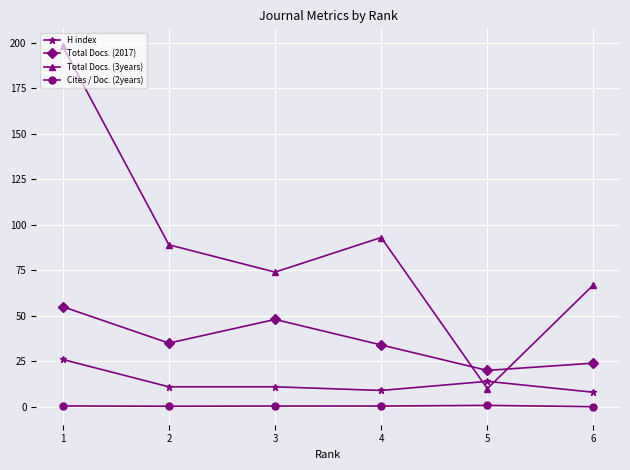

After their last crossing, which series has the higher values: Total Docs. (2017) or Total Docs. (3years)?

Total Docs. (3years)